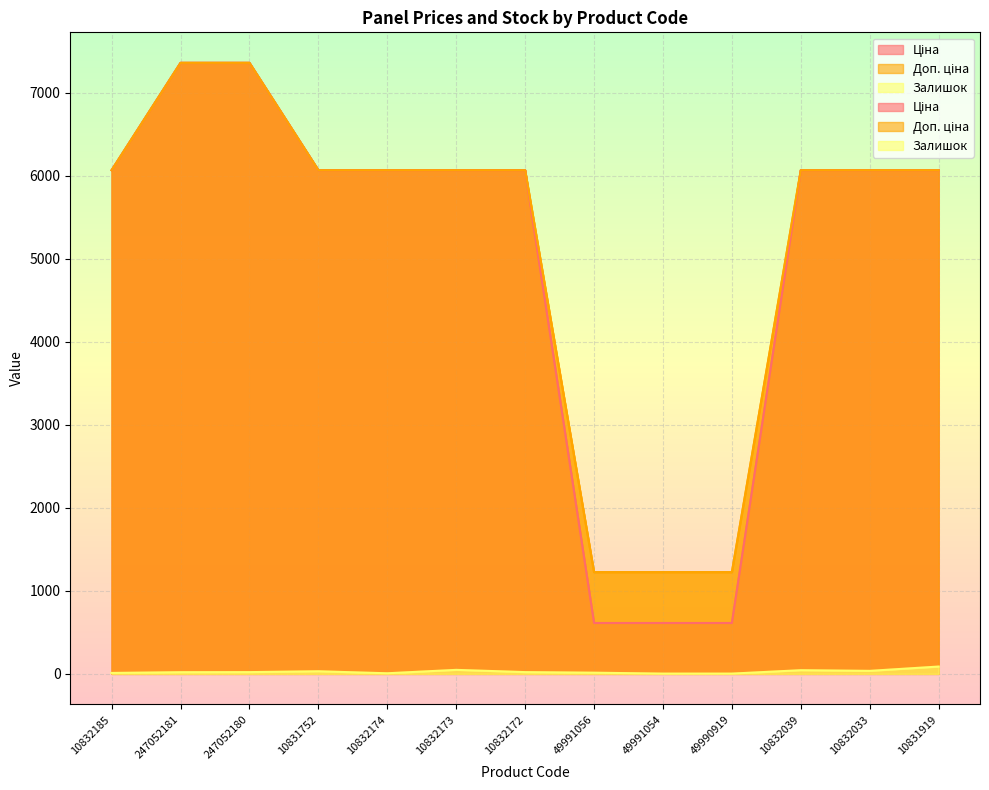

What is the average value of the Ціна series?

5007.4